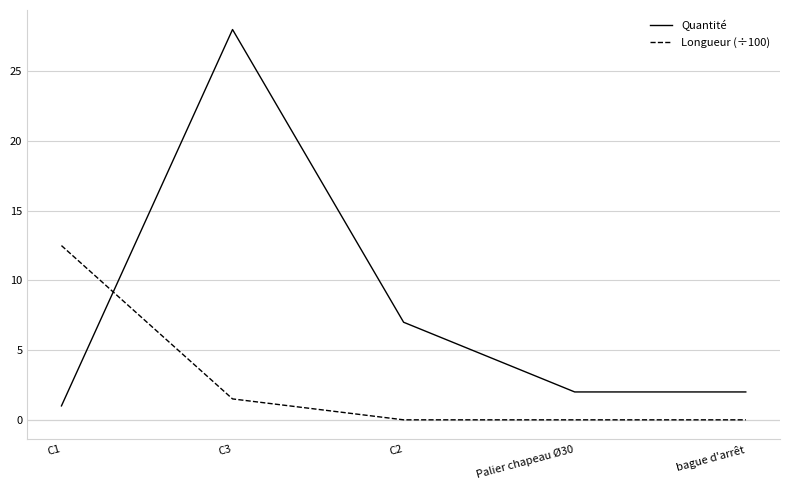

Reading right to left, list all the values displayed in this chart.

Quantité: 2.0	2.0	7.0	28.0	1.0
Longueur (÷100): 0.0	0.0	0.0	1.5	12.5